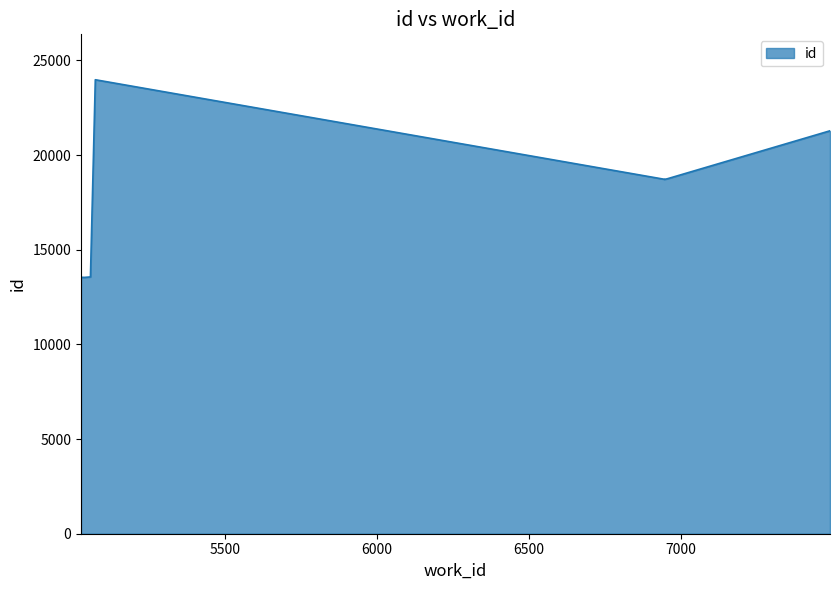

What is the label of the 8th point from the left?

6956